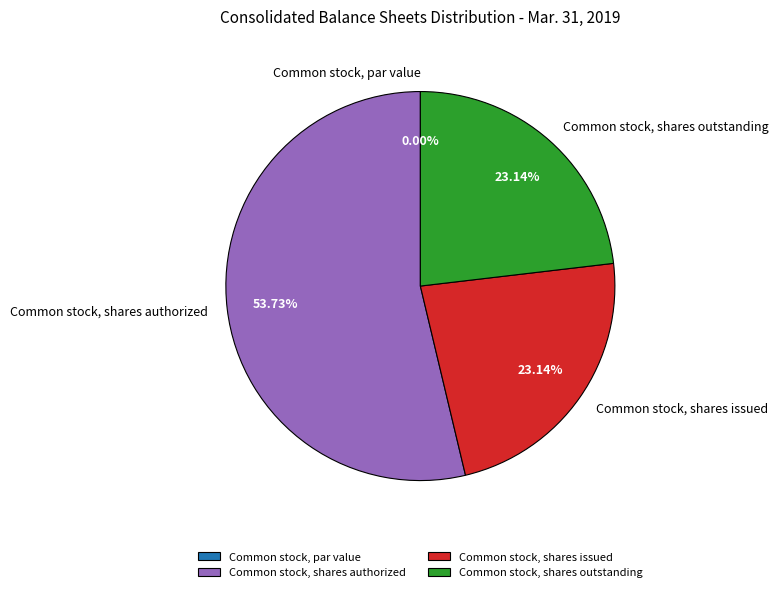

Rank the categories by value from highest to lowest.

Common stock, shares authorized, Common stock, shares issued, Common stock, shares outstanding, Common stock, par value